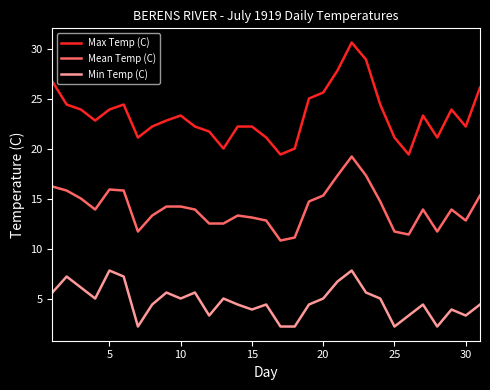

True or false: Max Temp (C) and Mean Temp (C) intersect in this chart.

False